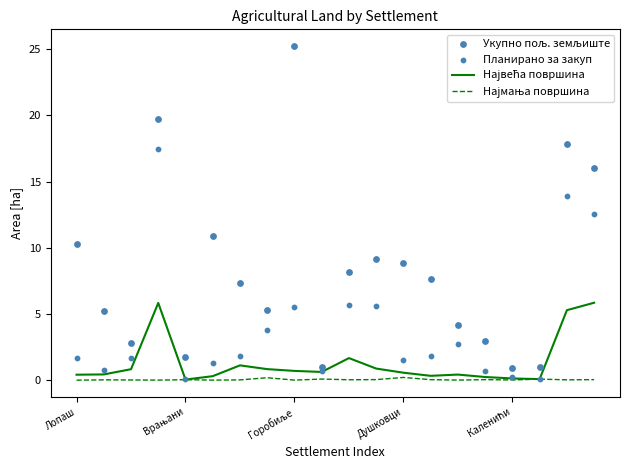

Which series has the widest spread of Y values?

Укупно пољ. земљиште